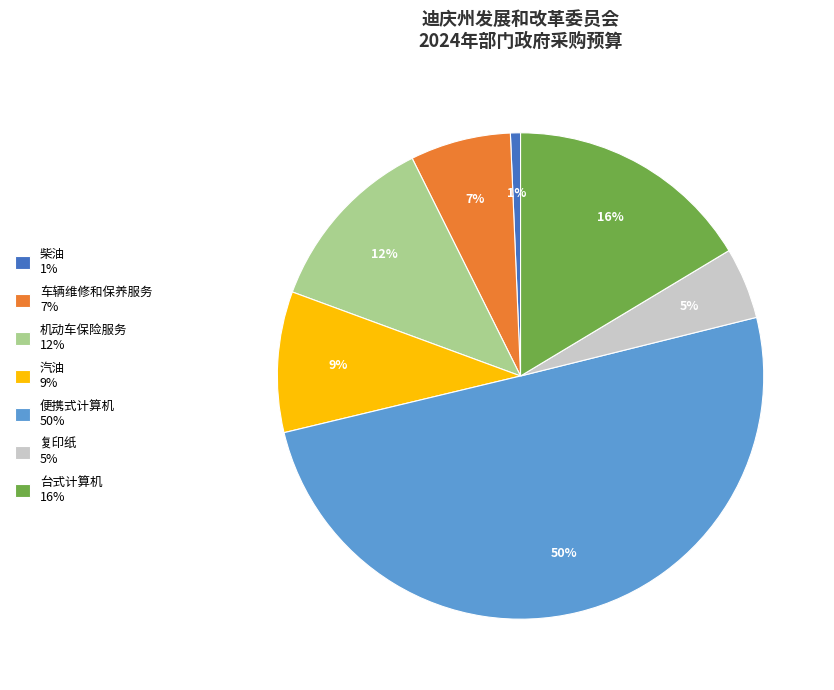

How many slices are in this pie chart?

7